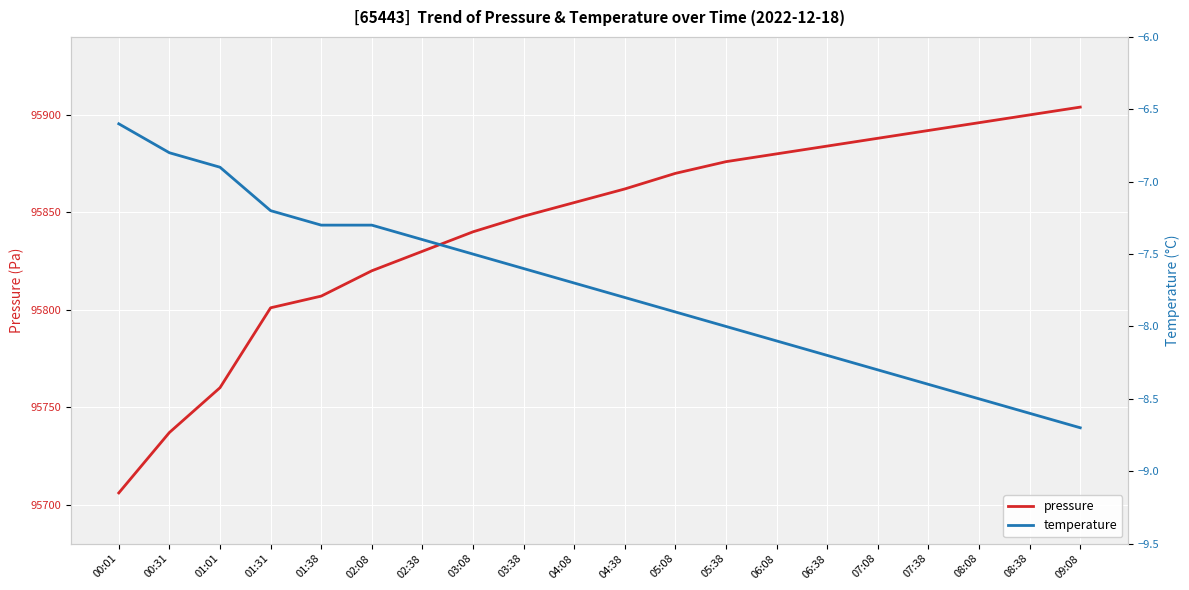

Between 09:08 and 08:38, which is larger?

09:08